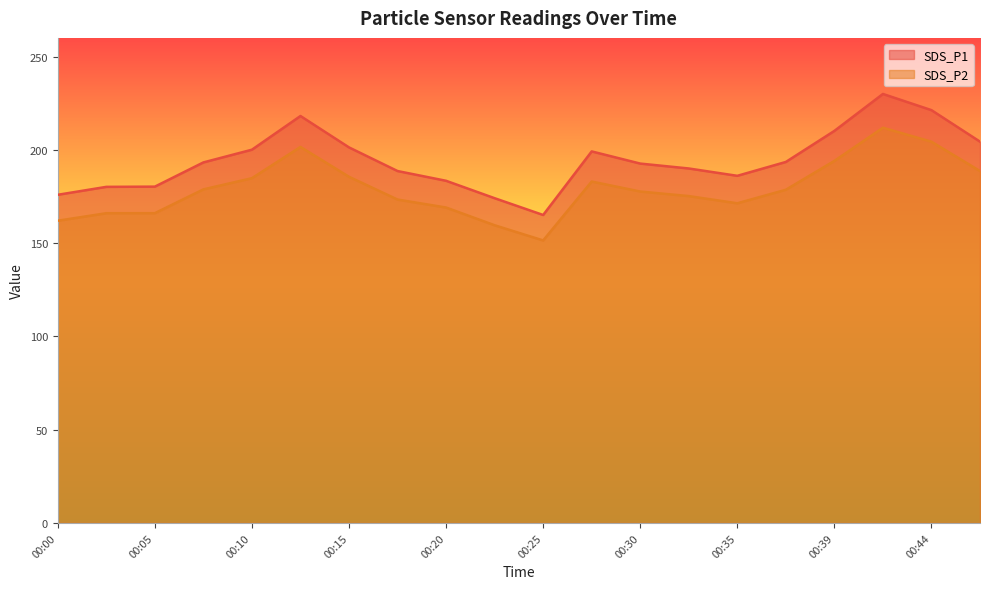

What is the sum of the SDS_P2 values at 00:20 and 00:30?

346.7